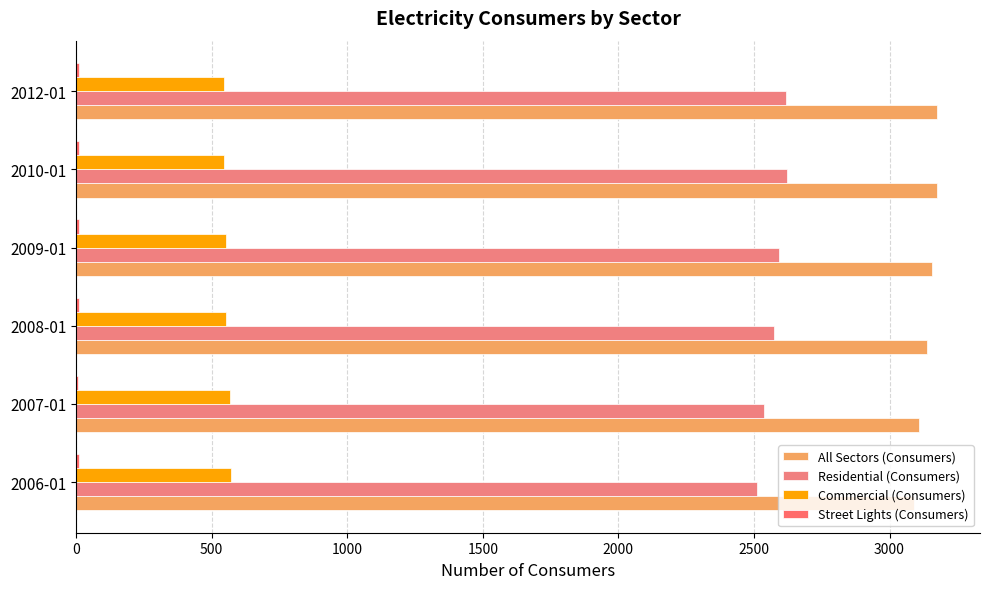

List the series in order of their peak value, lowest first.

Street Lights (Consumers), Commercial (Consumers), Residential (Consumers), All Sectors (Consumers)